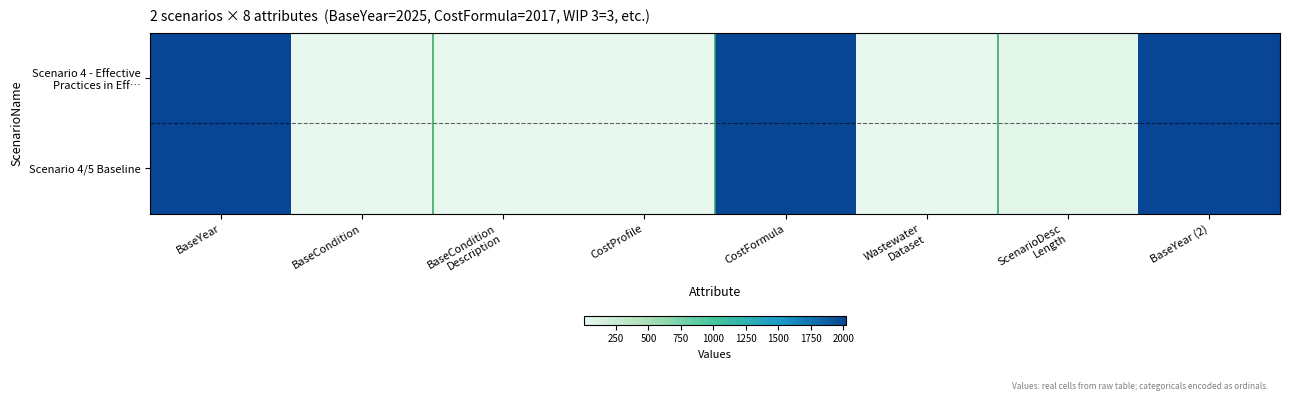

Between BaseCondition and CostProfile, which is larger?

BaseCondition